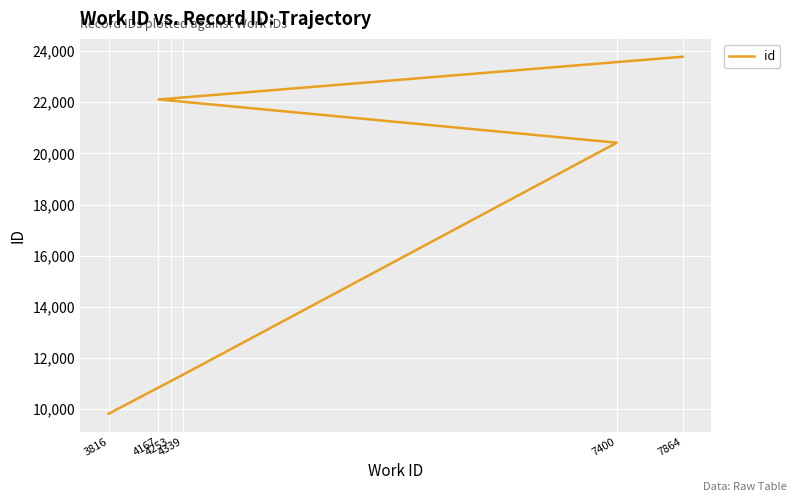

What position from the right is 7864?

1